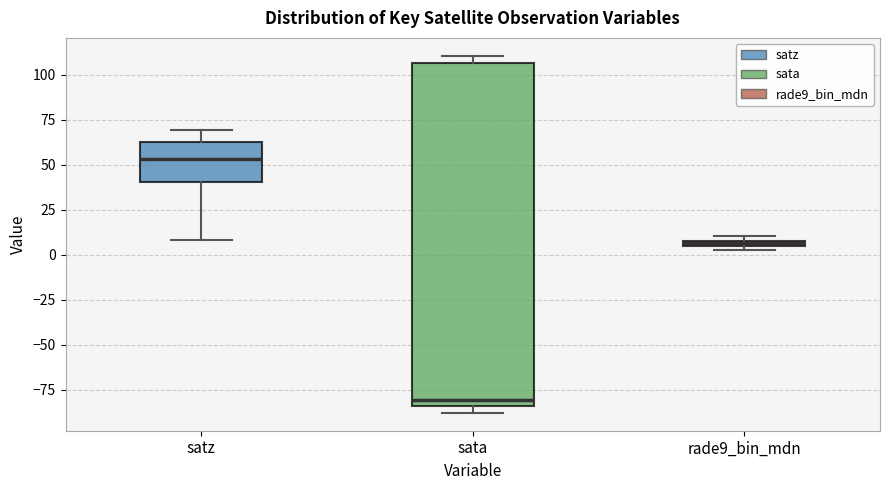

Where is the upper edge of the box for rade9_bin_mdn on the y-axis? The values are not printed on the chart, so give them approximately, as read against the axis.

10